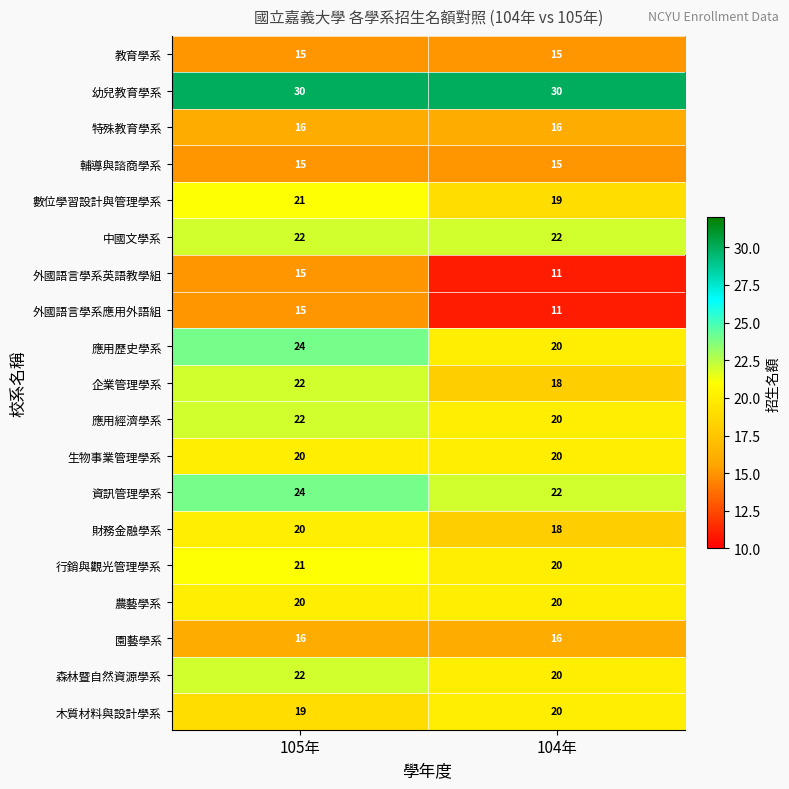

Is it true that 外國語言學系英語教學組 equals 11 at 104年?

True